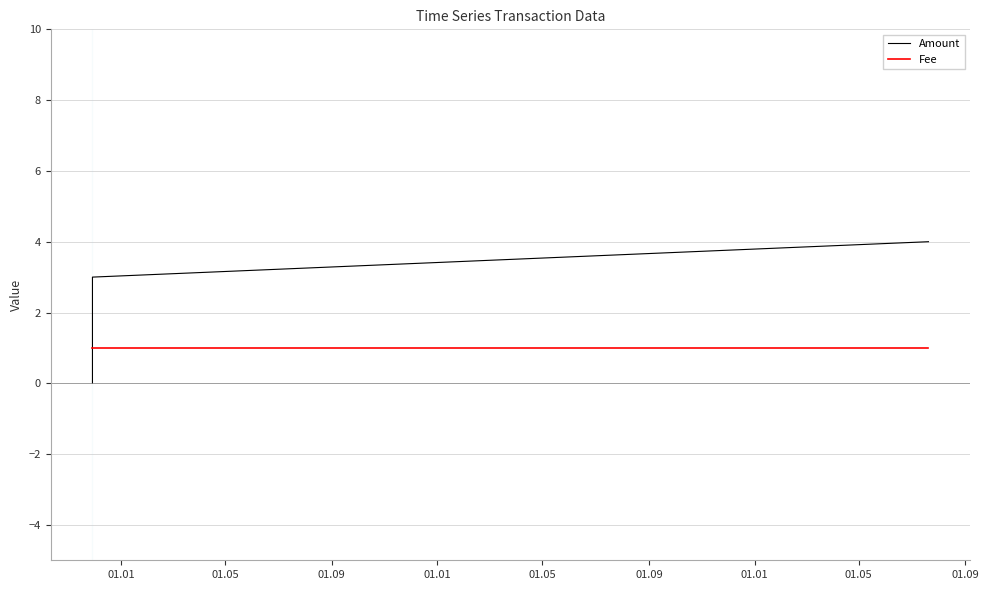

How many distinct data groups are displayed?

2